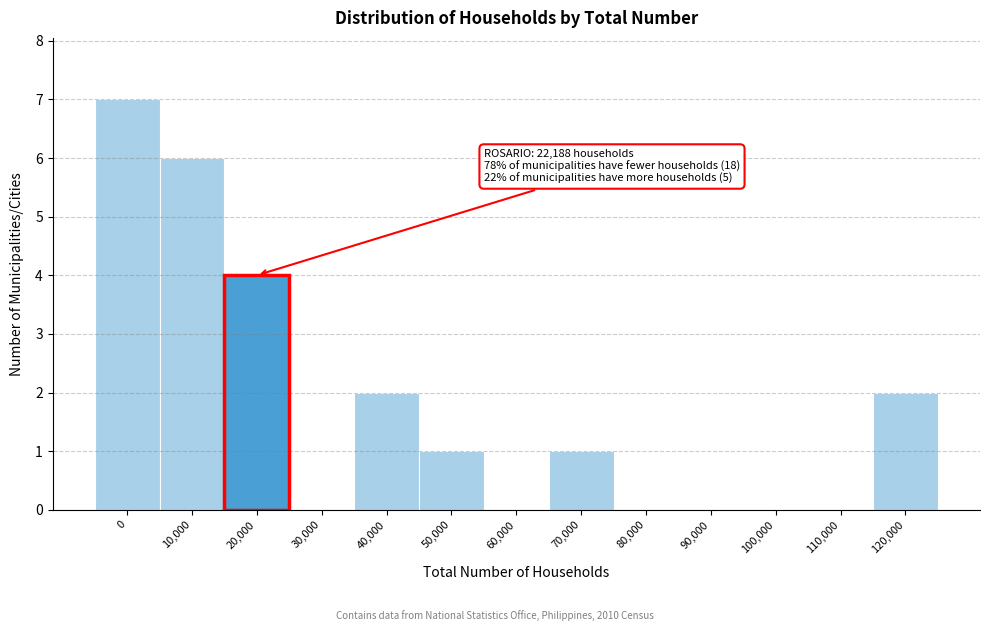

Reading left to right, what are all the values shown in this chart?

0=7	10,000=6	20,000=4	30,000=0	40,000=2	50,000=1	60,000=0	70,000=1	80,000=0	90,000=0	100,000=0	110,000=0	120,000=2